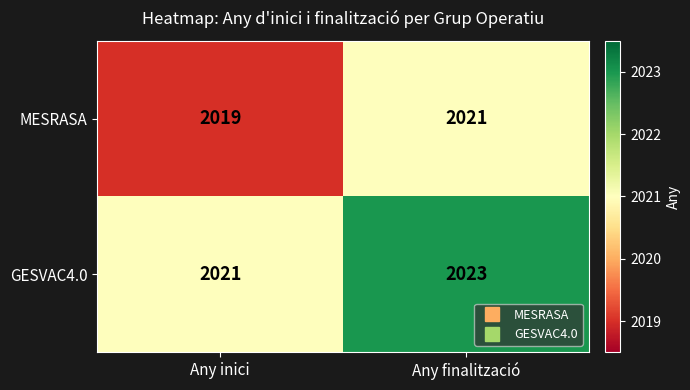

Which series has the largest total across all categories?

GESVAC4.0